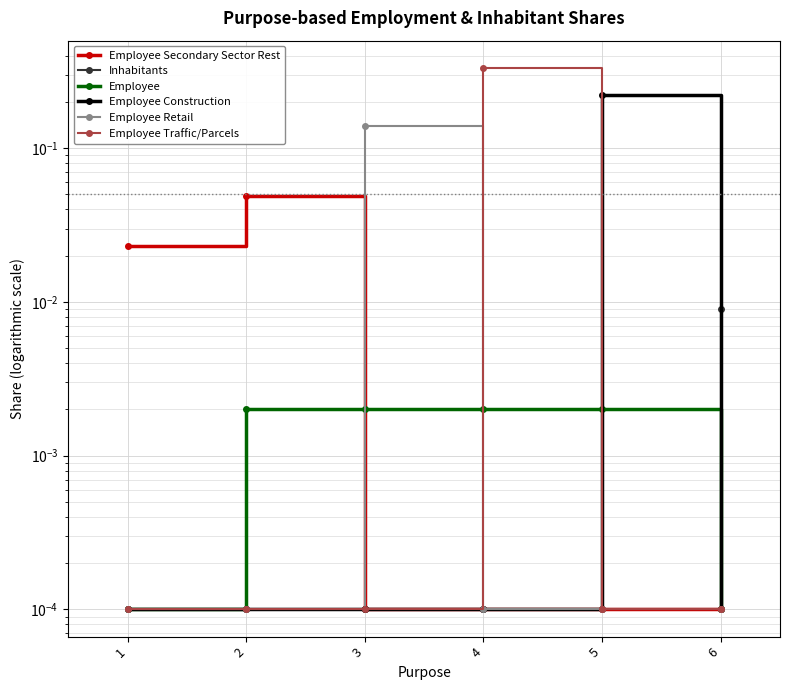

At which category does the chart reach its peak across all series?

4